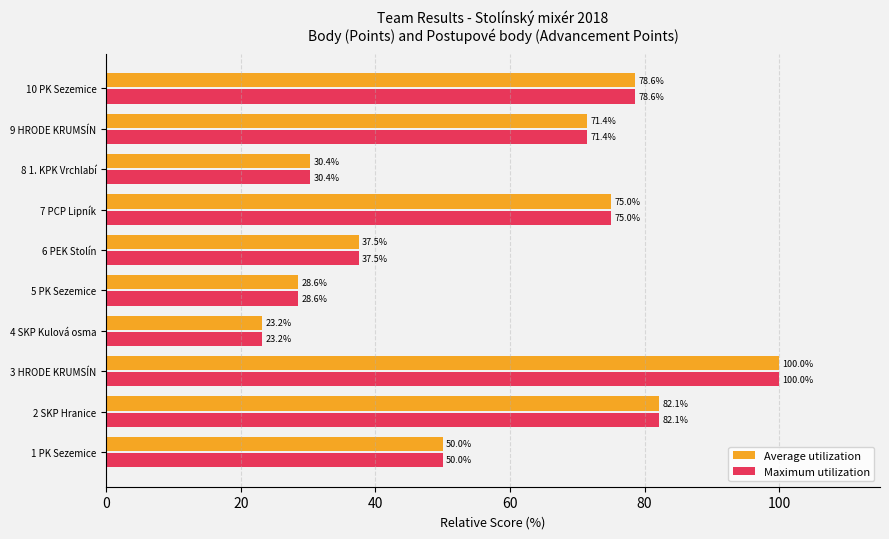

Read the Average utilization value at 6 PEK Stolín.

37.5